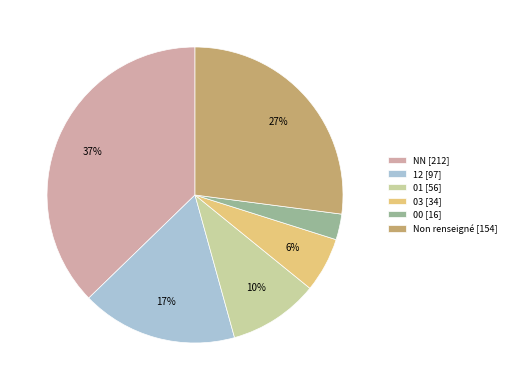

Combined, do 03 [34] and 00 [16] account for over 50%?

No